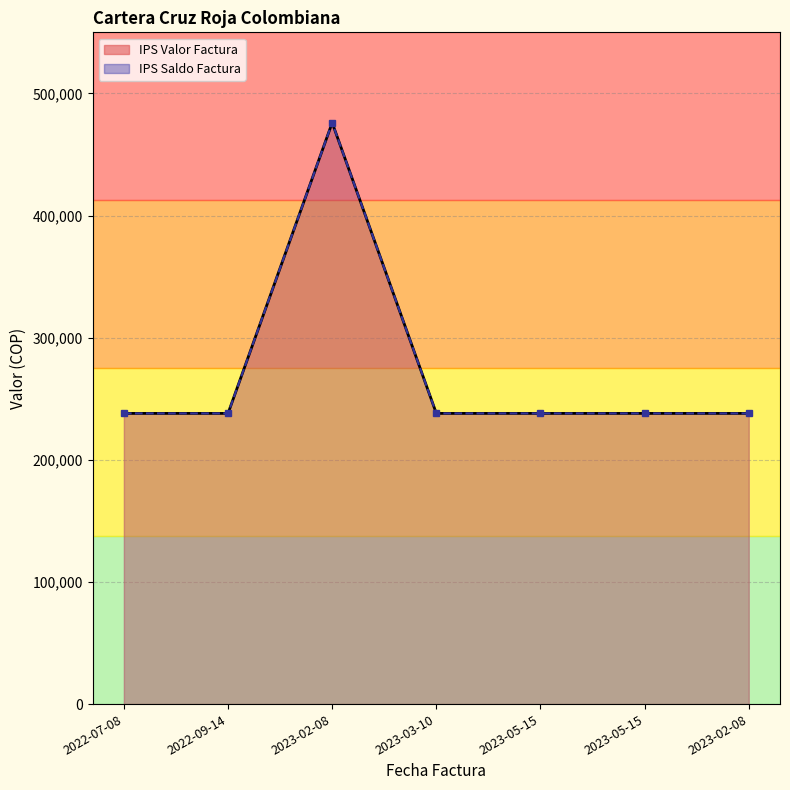

What is the sum of all IPS Saldo Factura values?

1904000